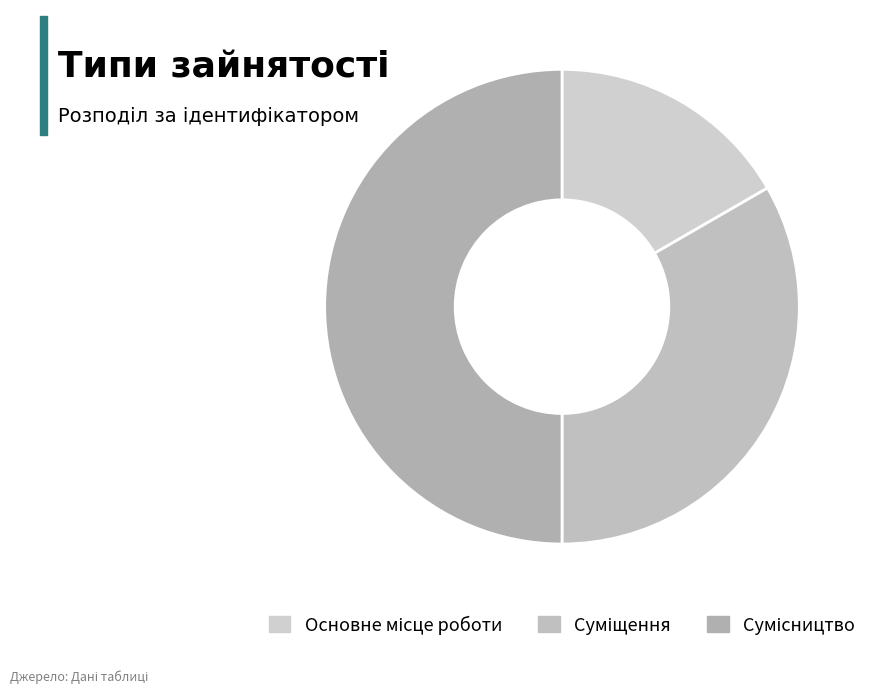

True or false: Суміщення accounts for 33% of the total.

True